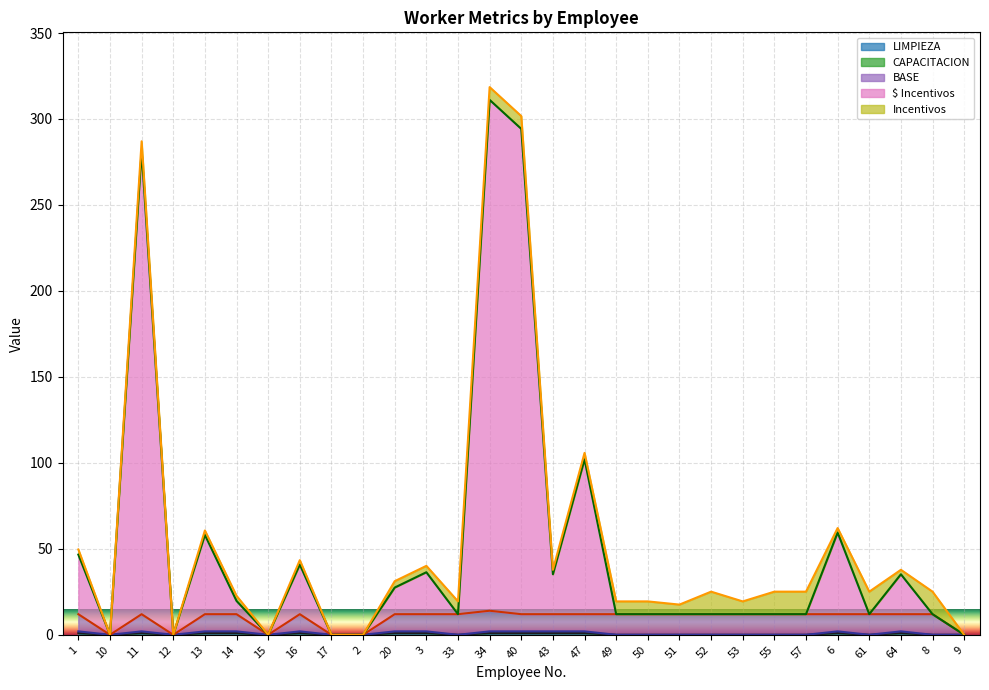

The LIMPIEZA series shows 1.0 at 20. True or false?

True